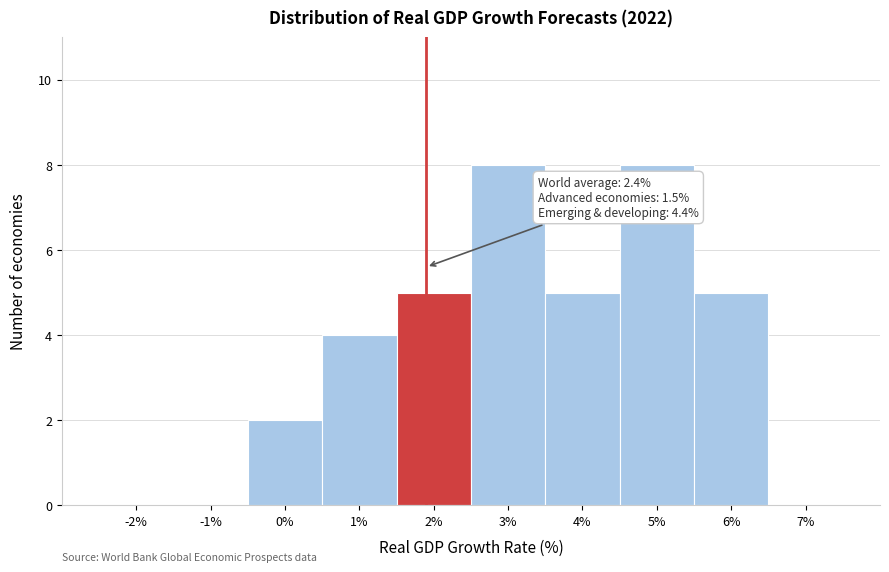

Reading left to right, transcribe all the data shown in this chart.

-2%=0	-1%=0	0%=2	1%=4	2%=5	3%=8	4%=5	5%=8	6%=5	7%=0